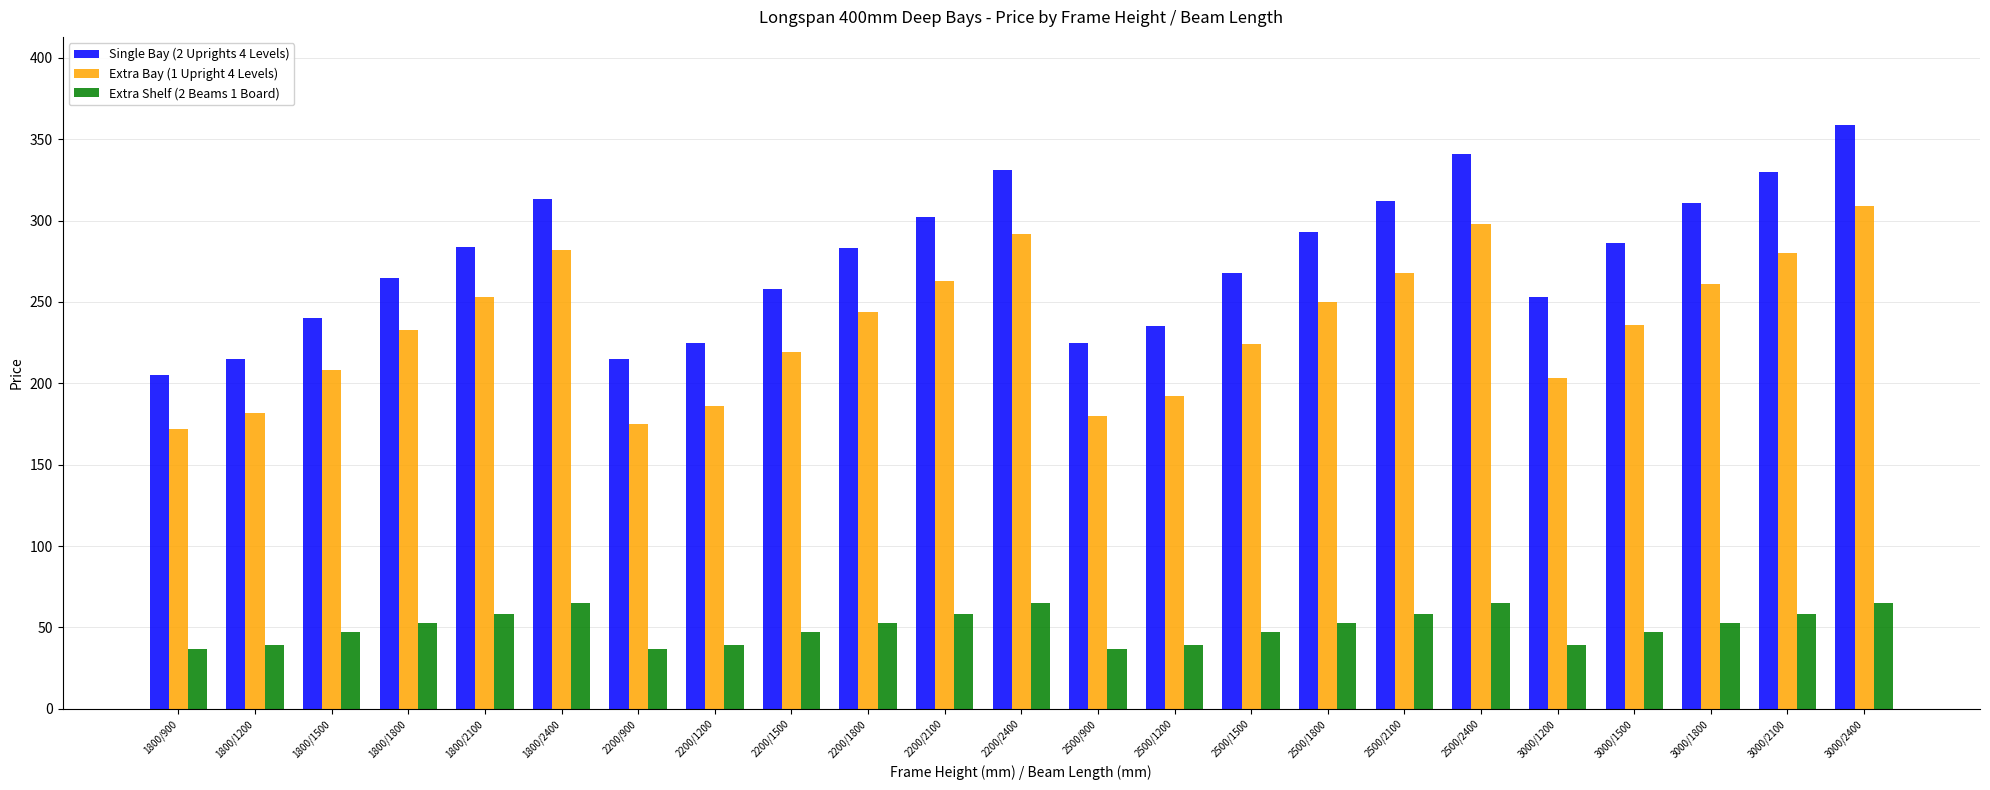

What is the average value of the Single Bay (2 Uprights 4 Levels) series?

276